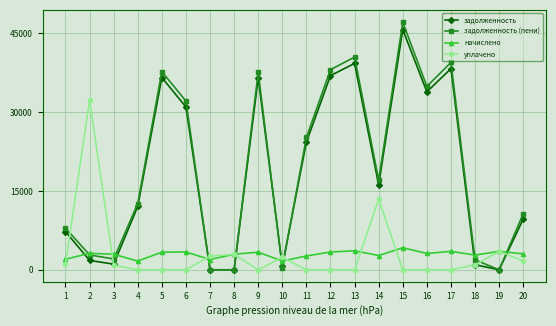

What is the highest value of the задолженность (пени) series?

47087.3